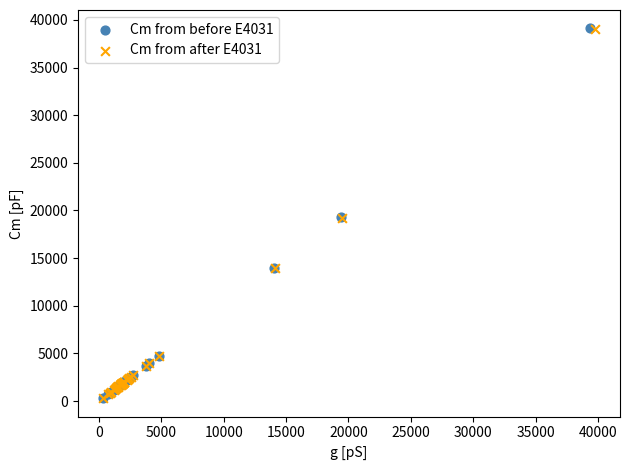

Which series has the widest spread of Y values?

Cm from before E4031